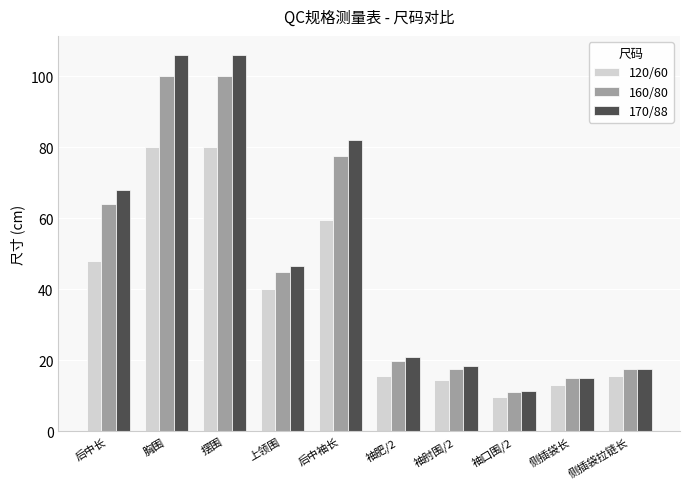

What is the average value of the 160/80 series?

46.7